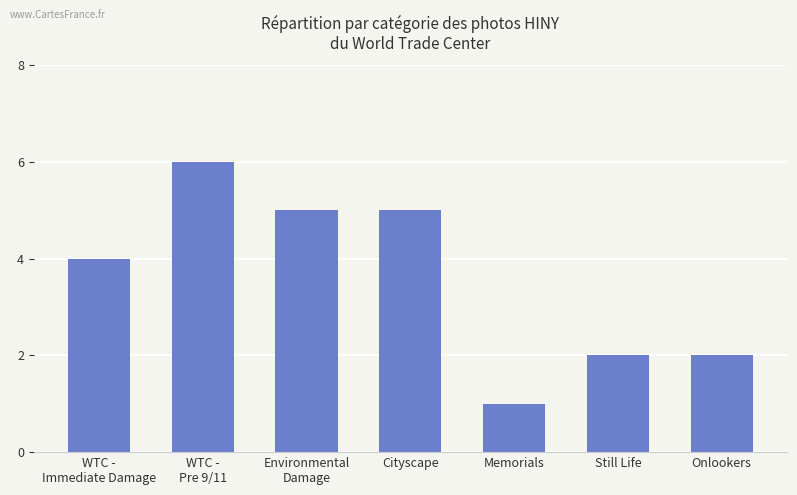

Is it true that the value at Cityscape is 9?

False